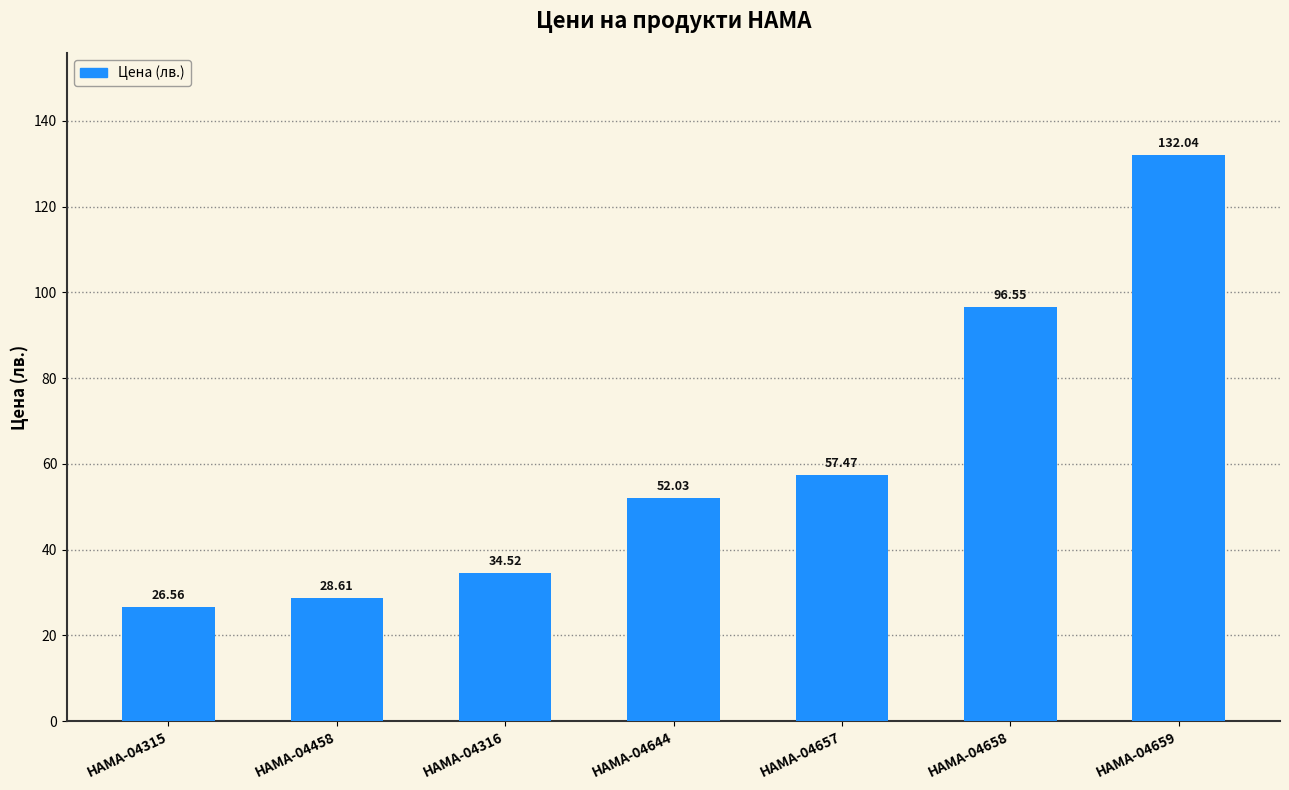

What is the change in value from HAMA-04458 to HAMA-04658?

+67.9